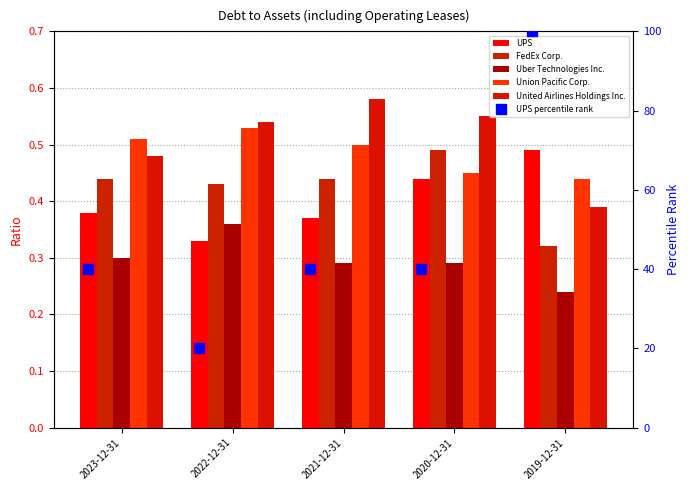

What is the lowest value of the UPS series?

0.3